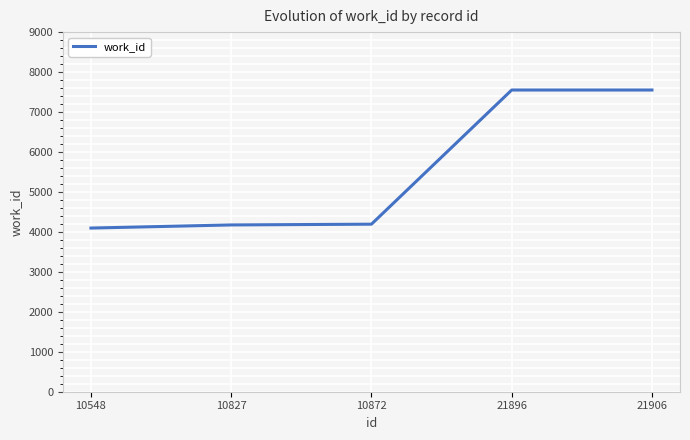

How many values are below 4193?

2